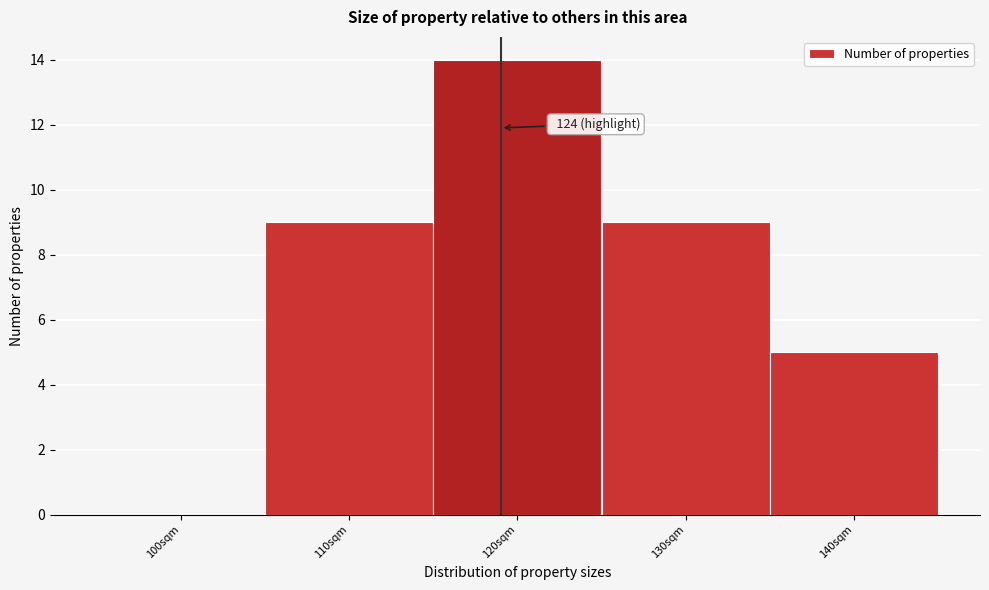

Reading left to right, transcribe all the data shown in this chart.

100sqm=0	110sqm=9	120sqm=14	130sqm=9	140sqm=5